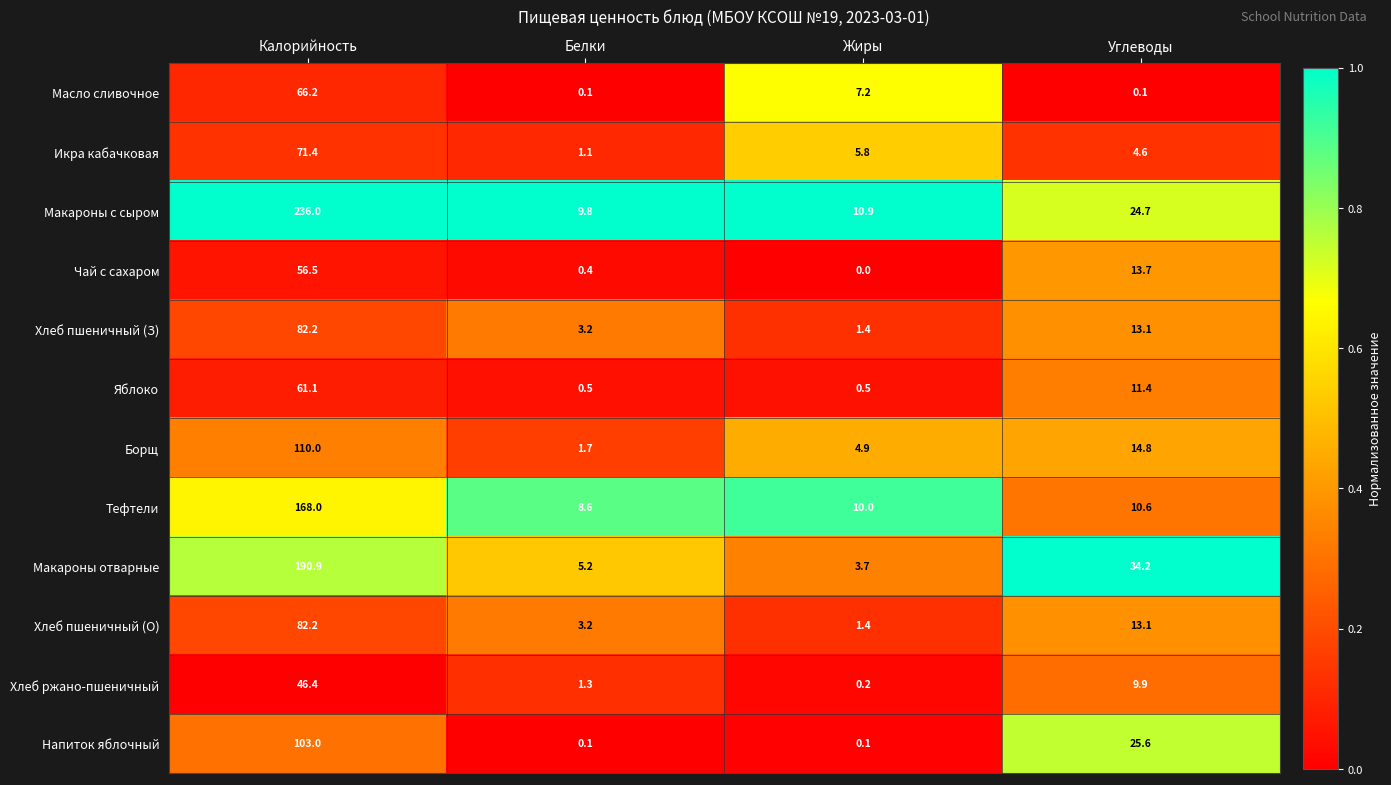

True or false: Масло сливочное has a value of 66.2 at Калорийность.

True